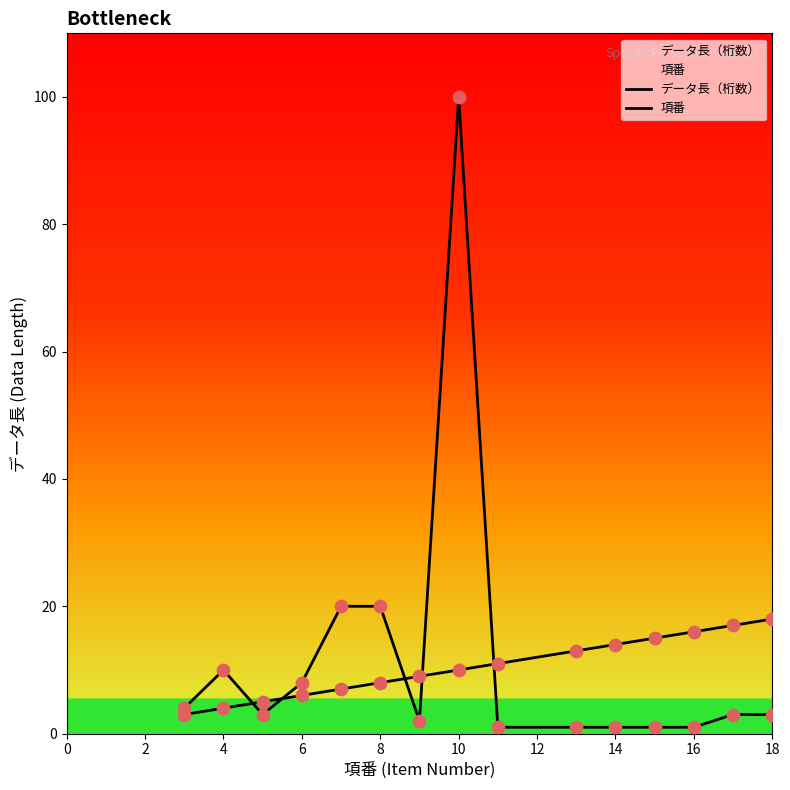

Which series contains the lowest Y value?

データ長（桁数）